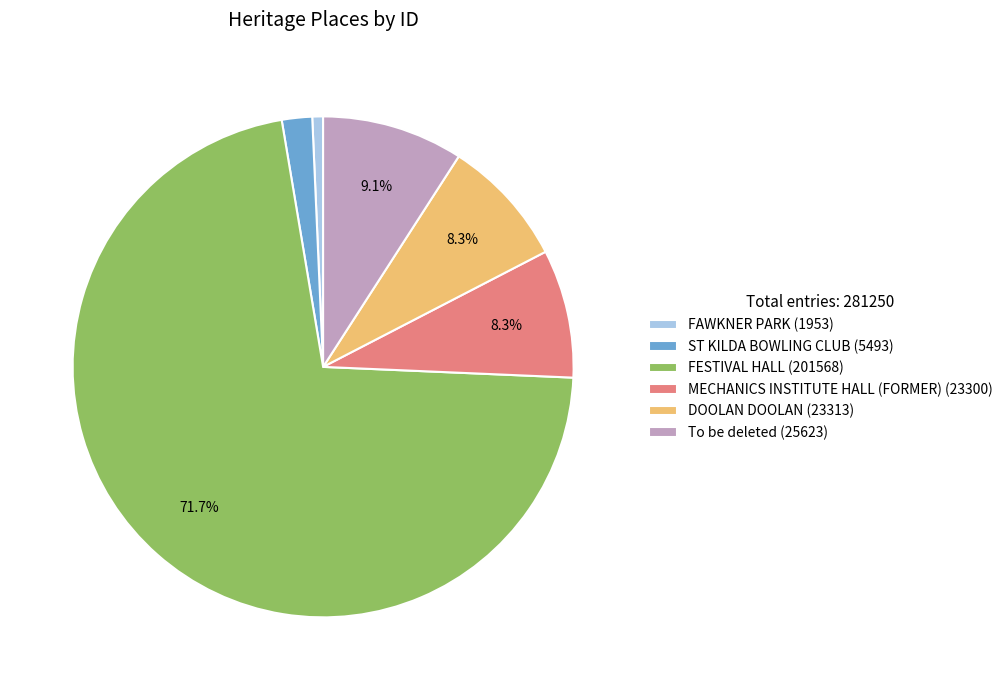

To the nearest percent, what portion does FESTIVAL HALL represent?

72%